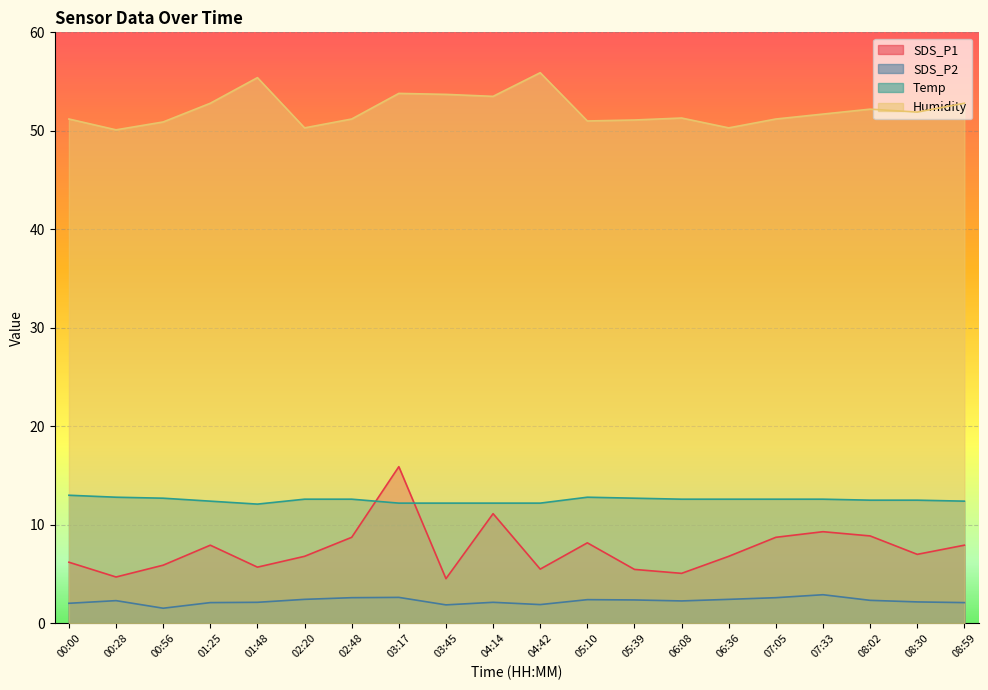

How many data points in SDS_P2 are above 2?

17